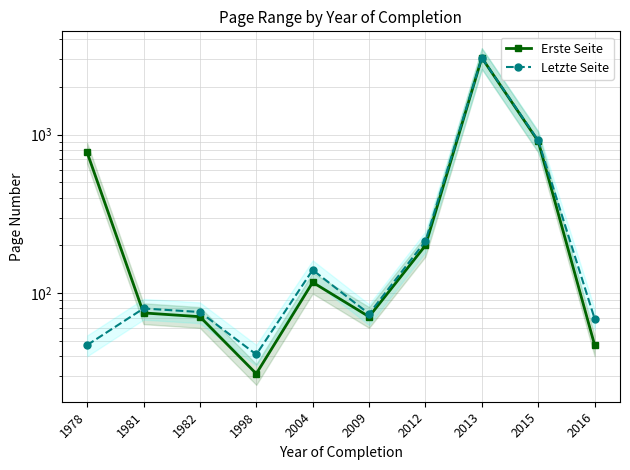

At which category is the sum across all series the highest?

2013